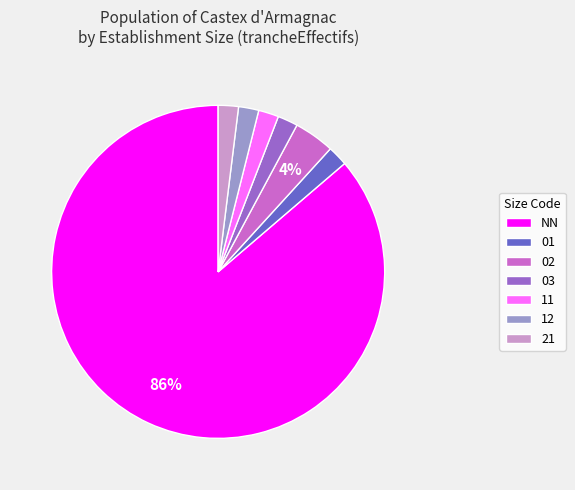

Approximately how many times larger is the value at 12 compared to 11?

1.0